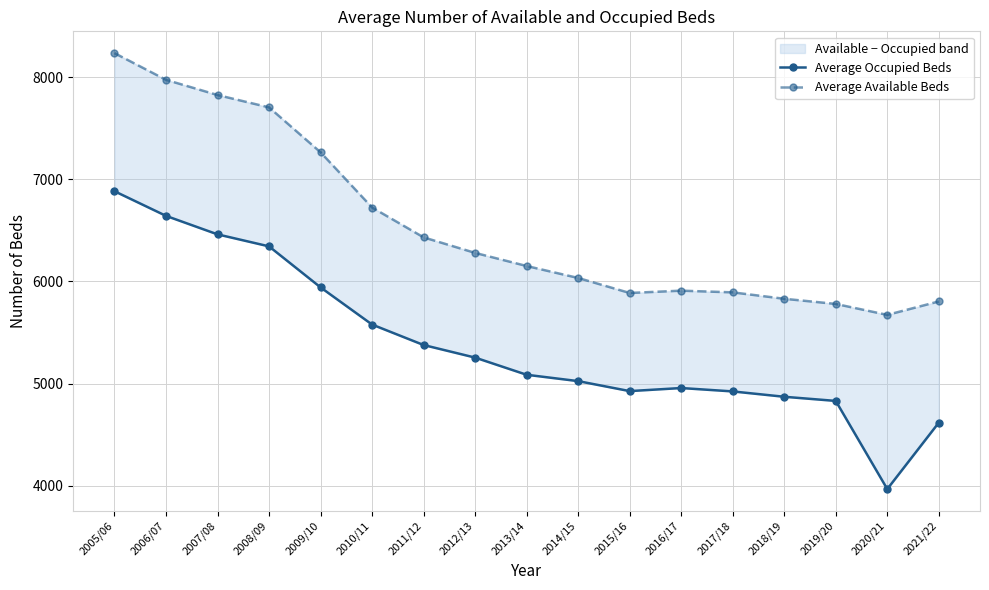

At which label does Average Occupied Beds first exceed 5085?

2005/06